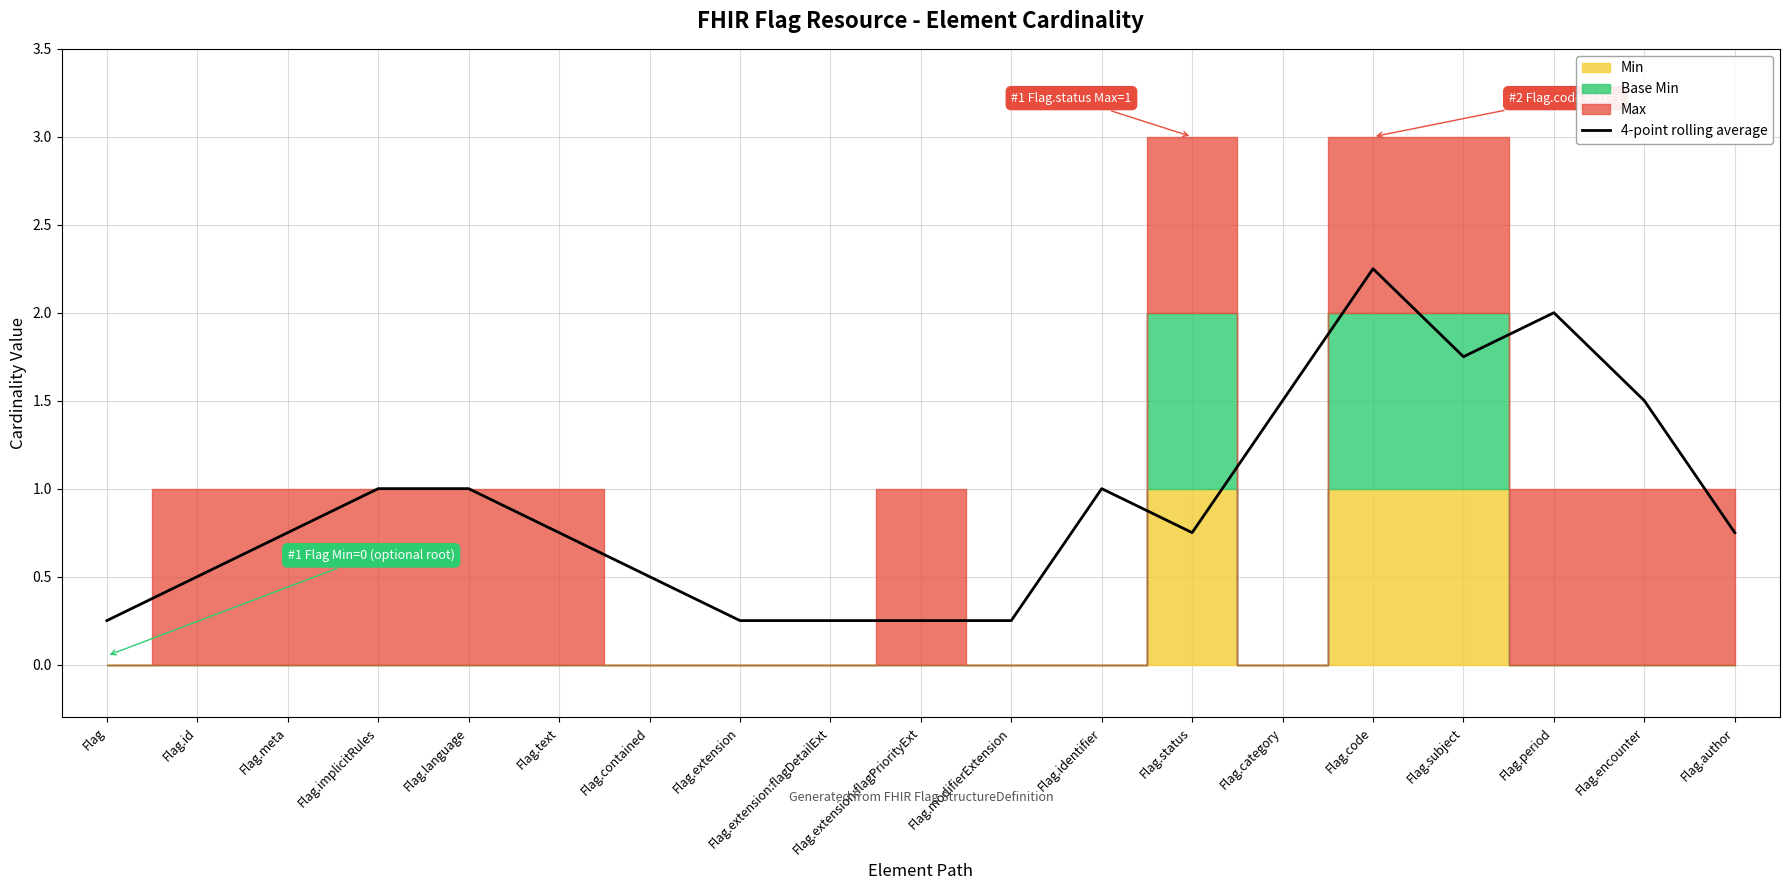

The value at Flag.implicitRules is 1.0. True or false?

True